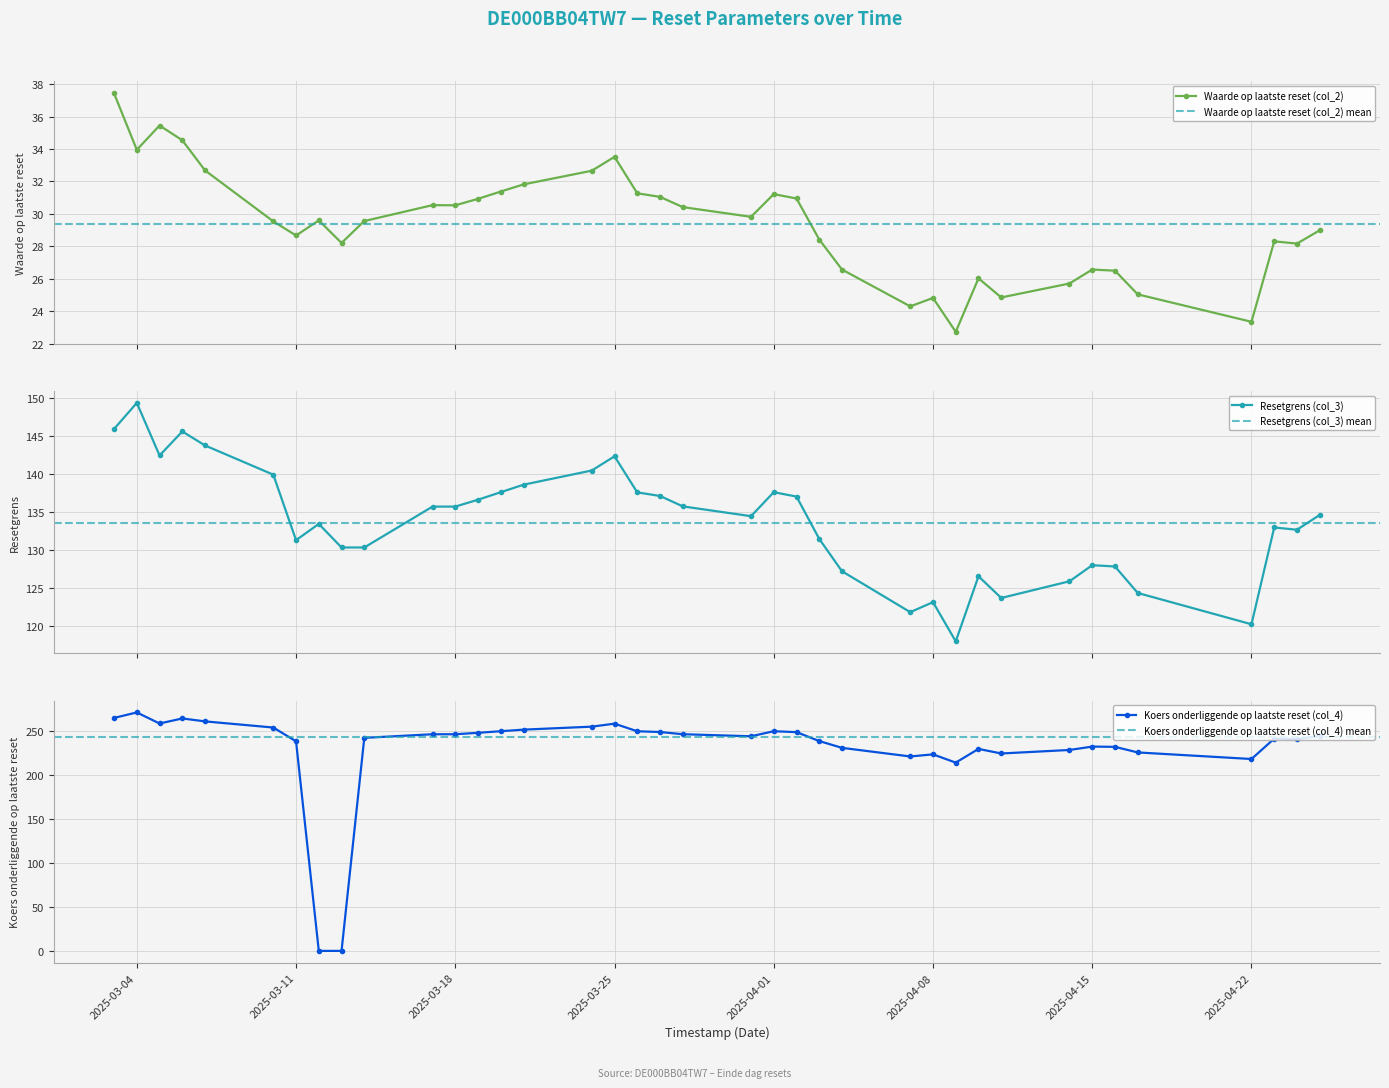

What is the minimum value for Resetgrens (col_3)?

117.9